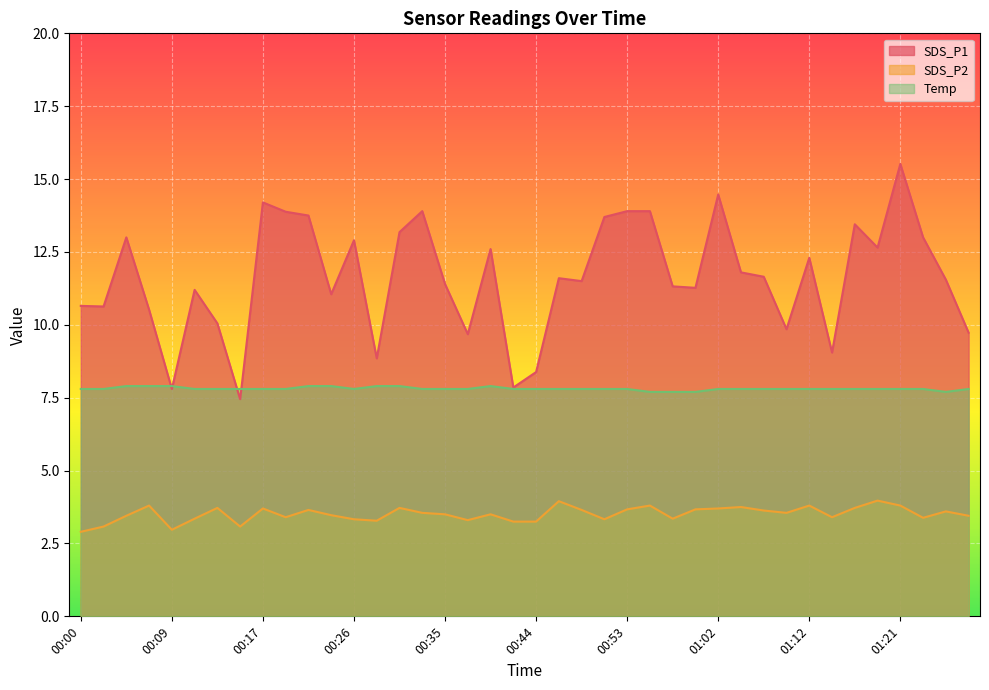

What are all the series names shown in the legend?

SDS_P1, SDS_P2, Temp